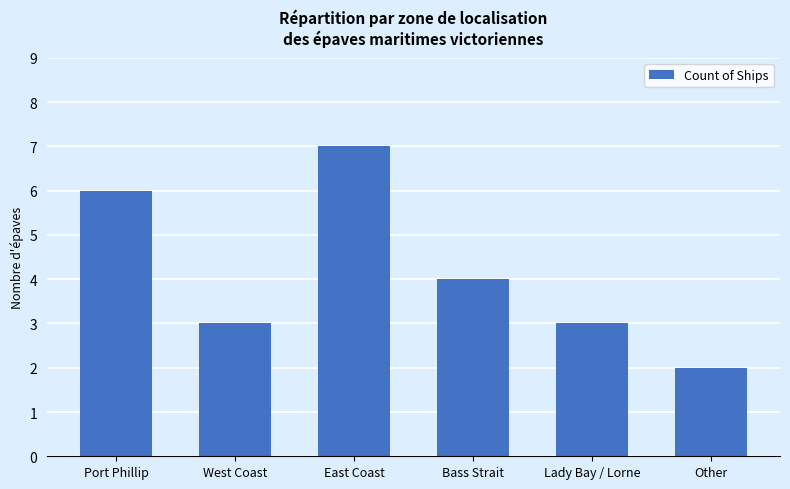

Reading left to right, extract all data points from this chart.

6	3	7	4	3	2